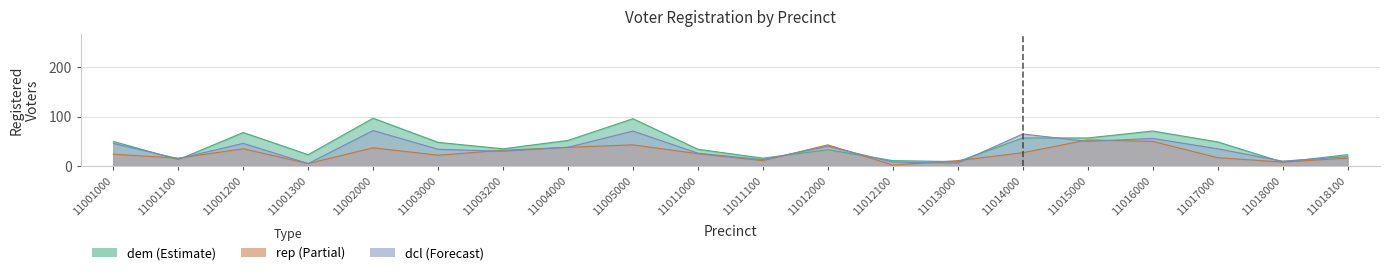

At which category does rep reach its first local peak?

11001200